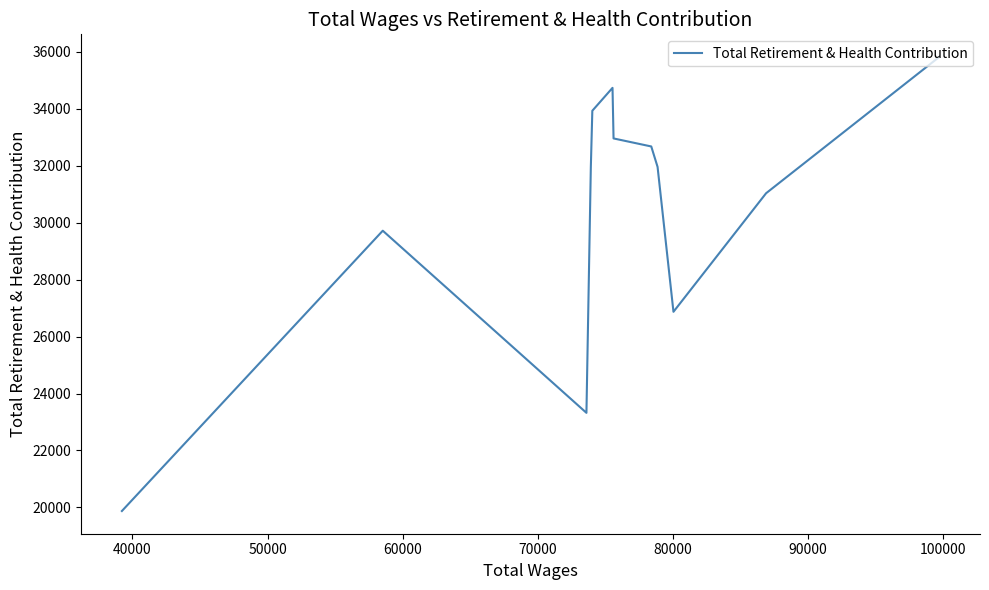

What is the sum of all values?

364800